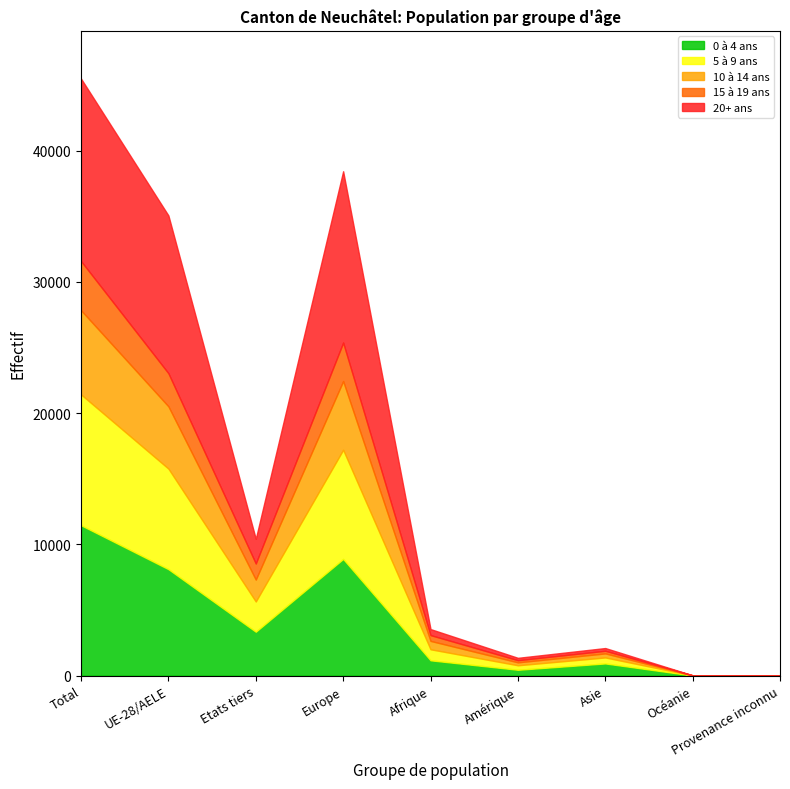

Between UE-28/AELE and Etats tiers, which series saw the biggest shift?

20+ ans